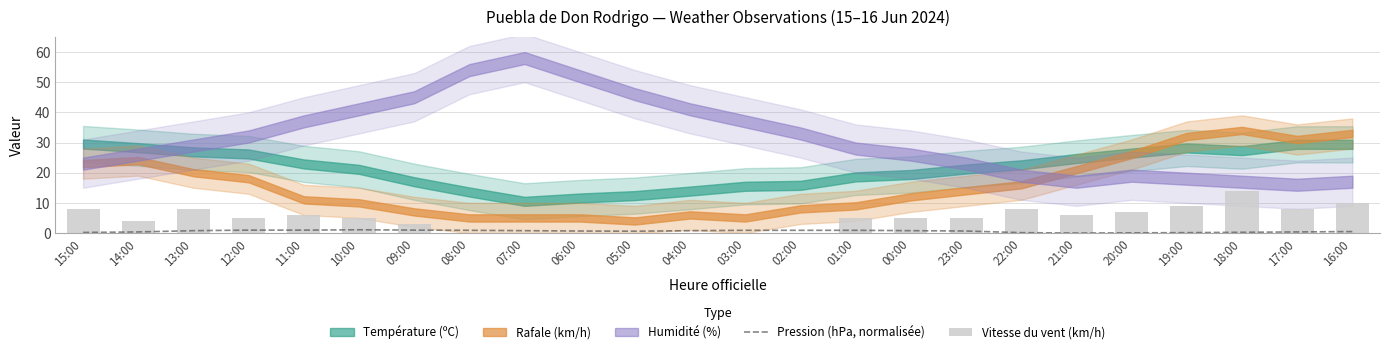

How many values in the Vitesse du vent (km/h) series are below 5?

9